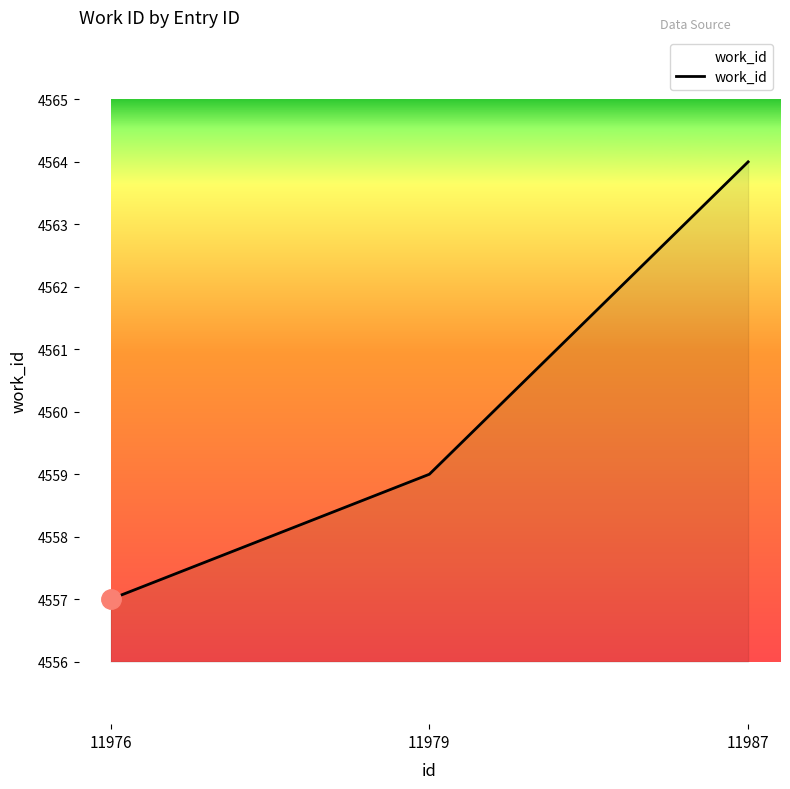

Is it true that the value at 11987 is 4564?

True